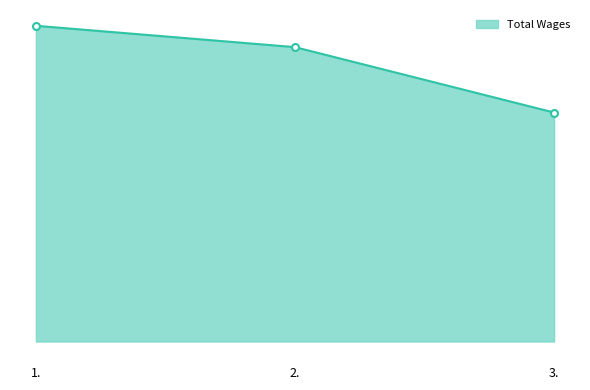

Does the chart display data point markers on the line(s)?

No